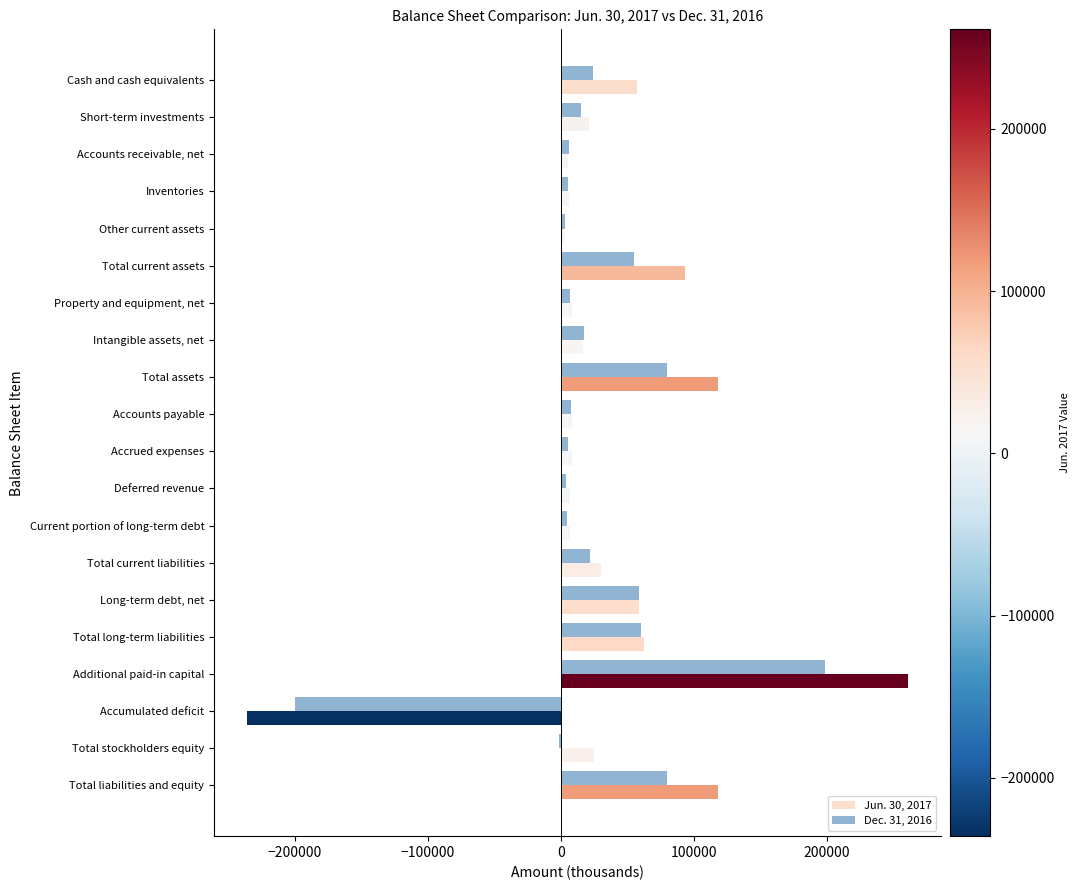

What is the maximum value shown in the chart?

261409